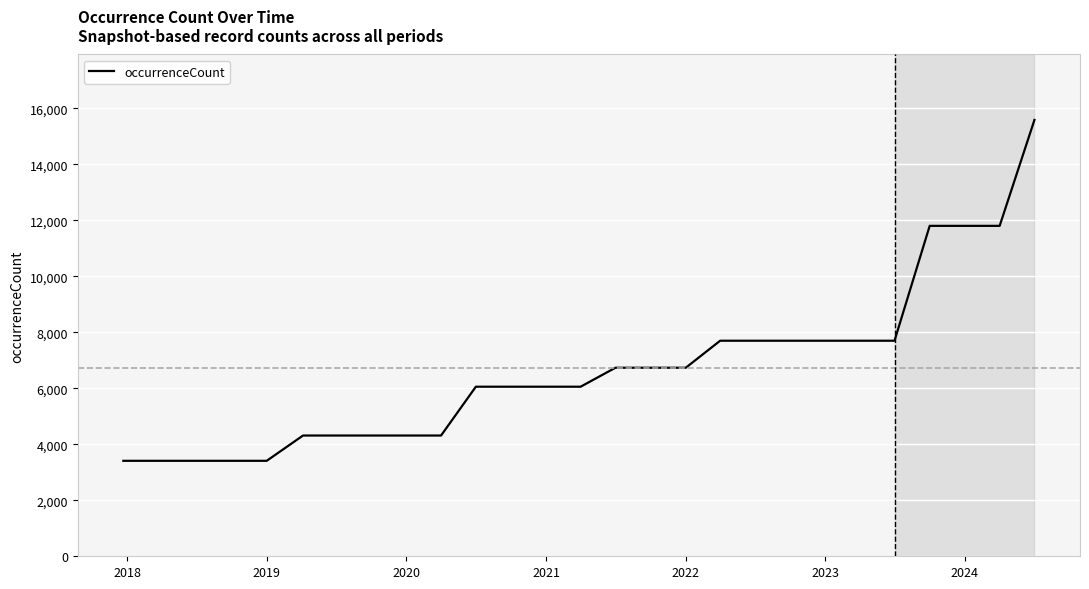

What is the minimum value shown in the chart?

3409